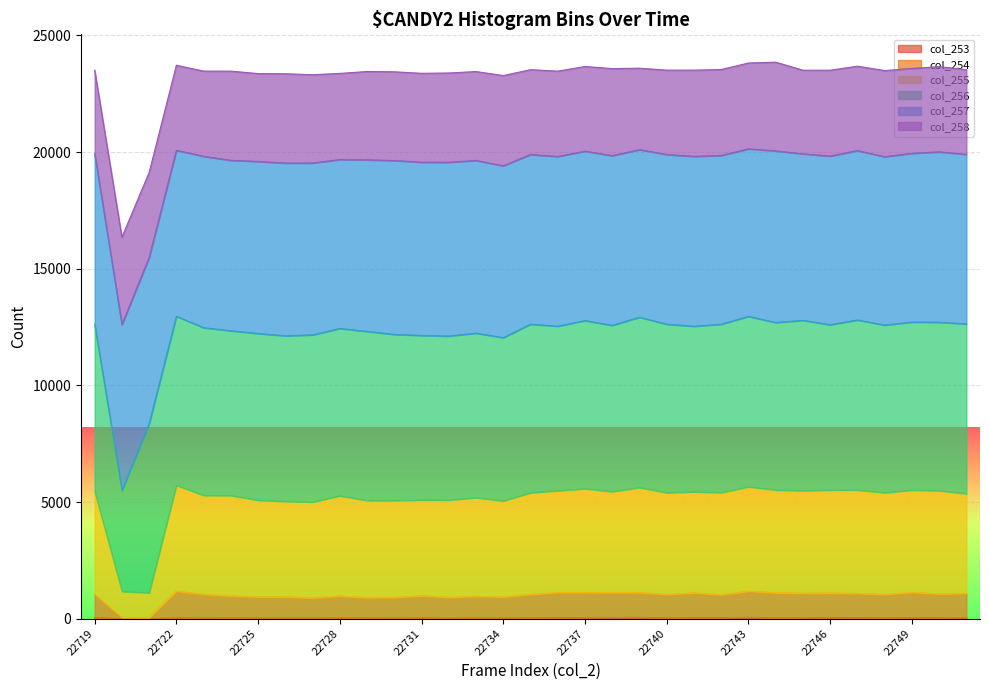

The col_253 series shows 45 at 22719. True or false?

True